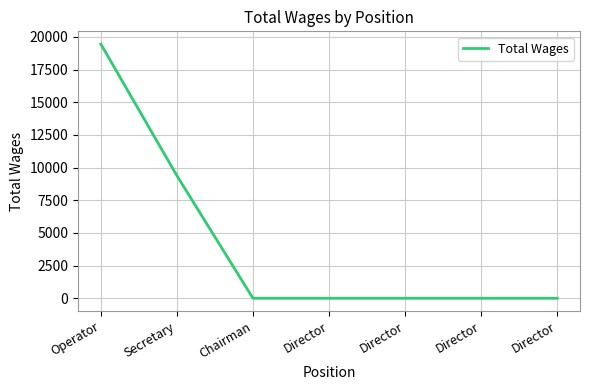

Rank the categories by value from highest to lowest.

Operator, Secretary, Chairman, Director, Director, Director, Director